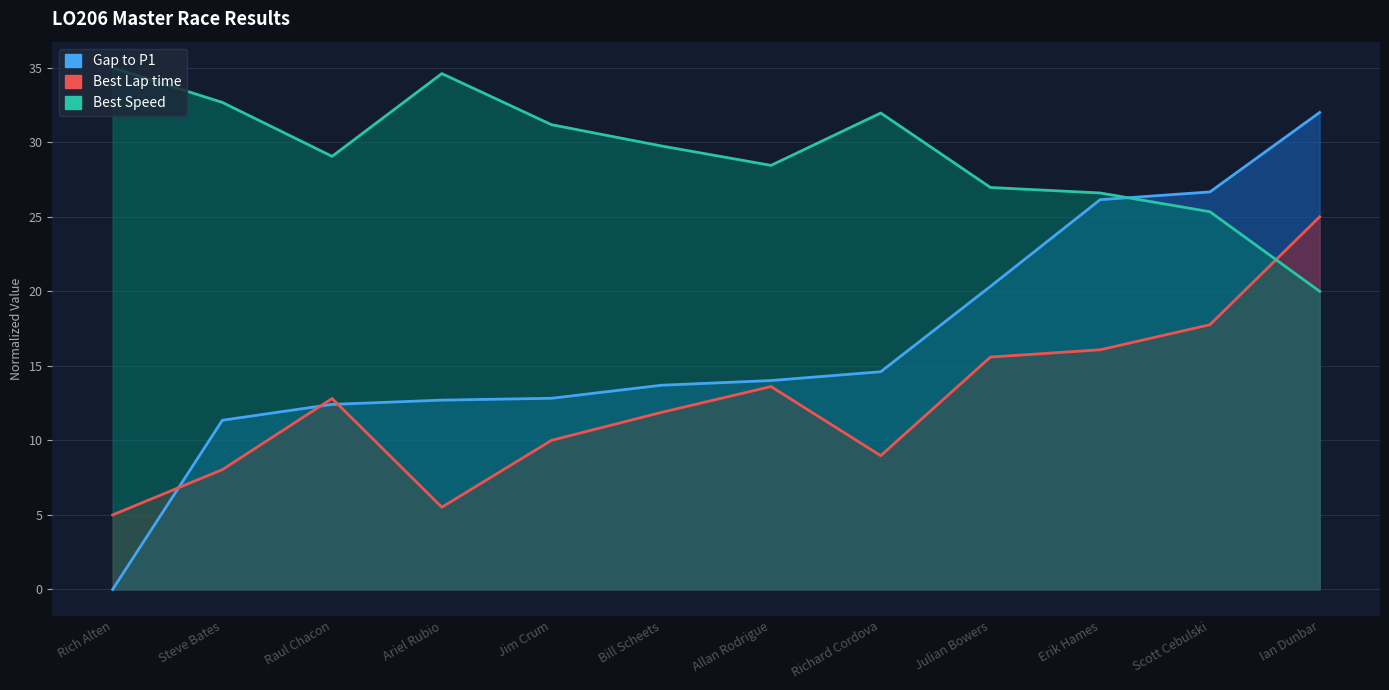

At which category does Best Lap time reach its first local peak?

Raul Chacon